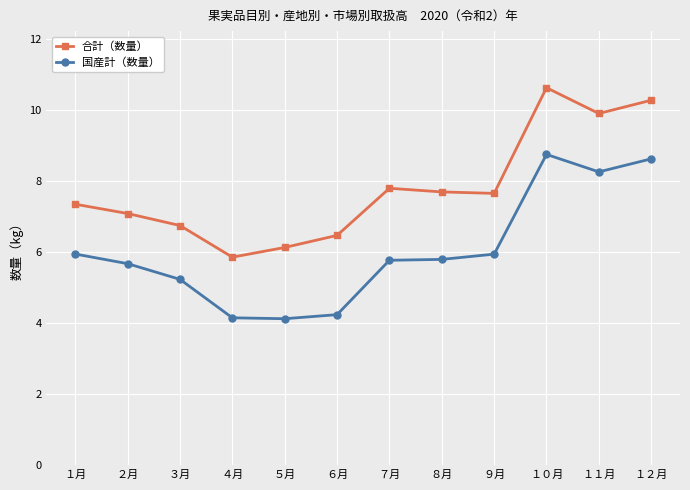

Where is the first local minimum for 合計（数量）?

４月